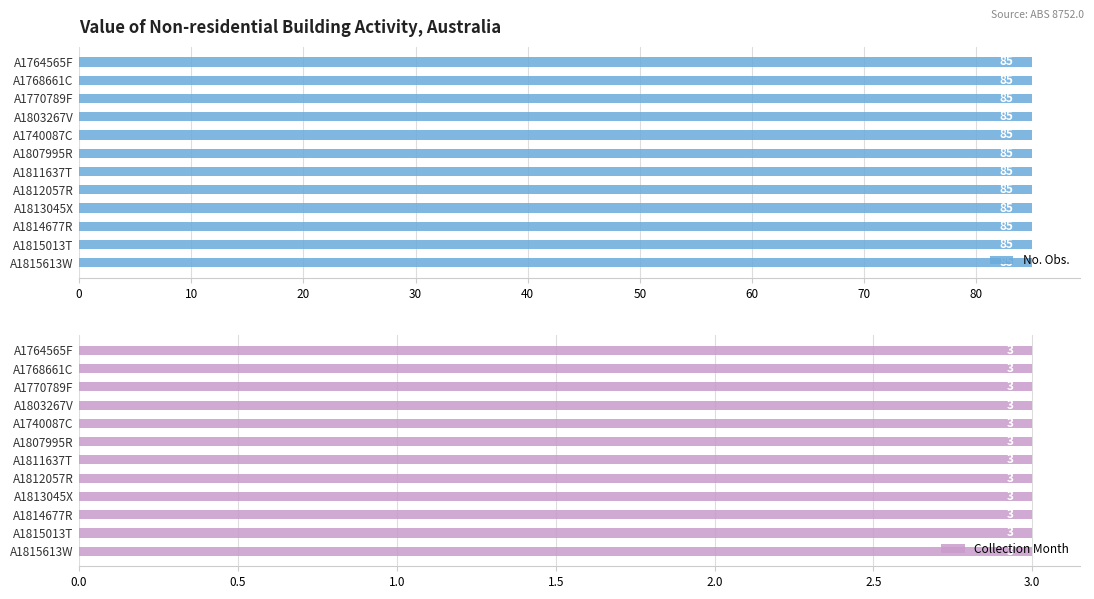

How many bars are there in total?

24